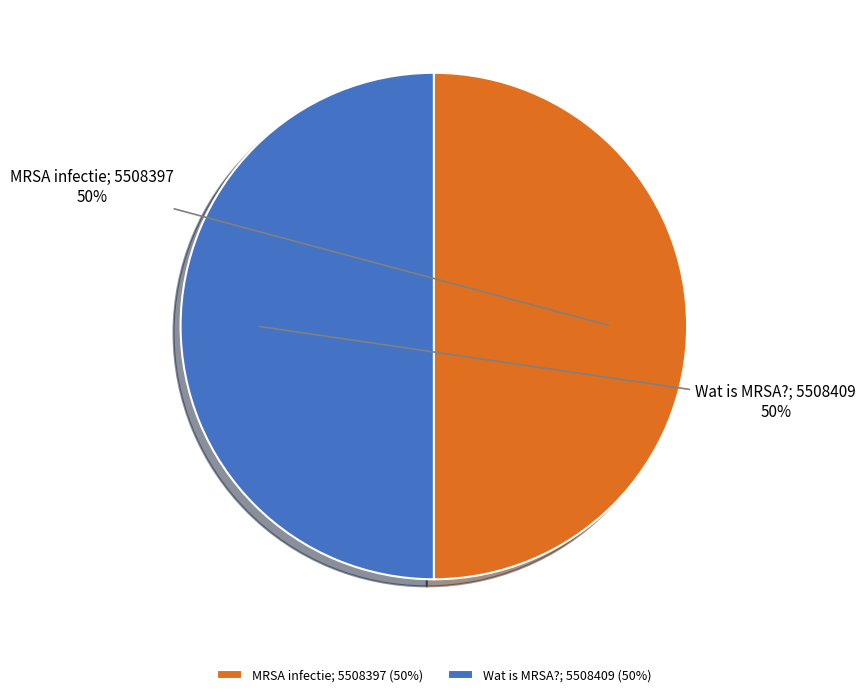

What is the ratio of the value at Wat is MRSA?; 5508409 (50%) to the value at MRSA infectie; 5508397 (50%)?

1.0